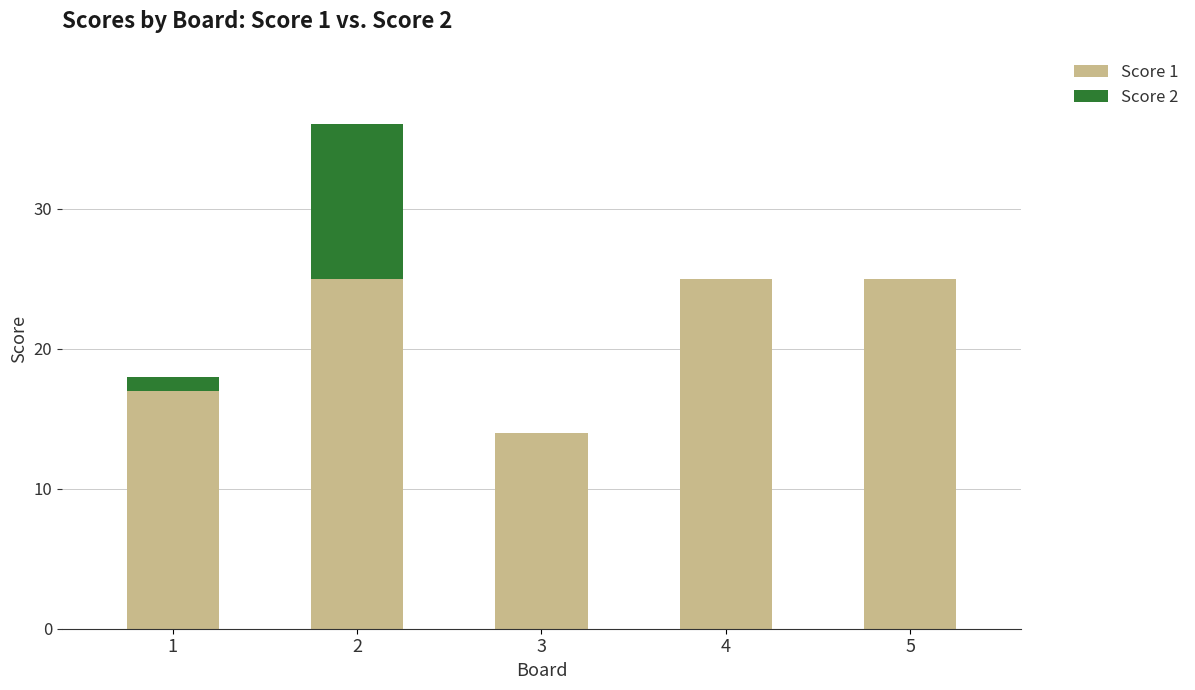

Is it true that Score 1 equals 7 at 5?

False